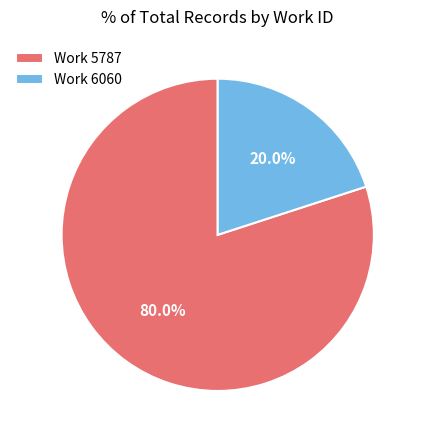

Which slice is the smallest?

Work 6060